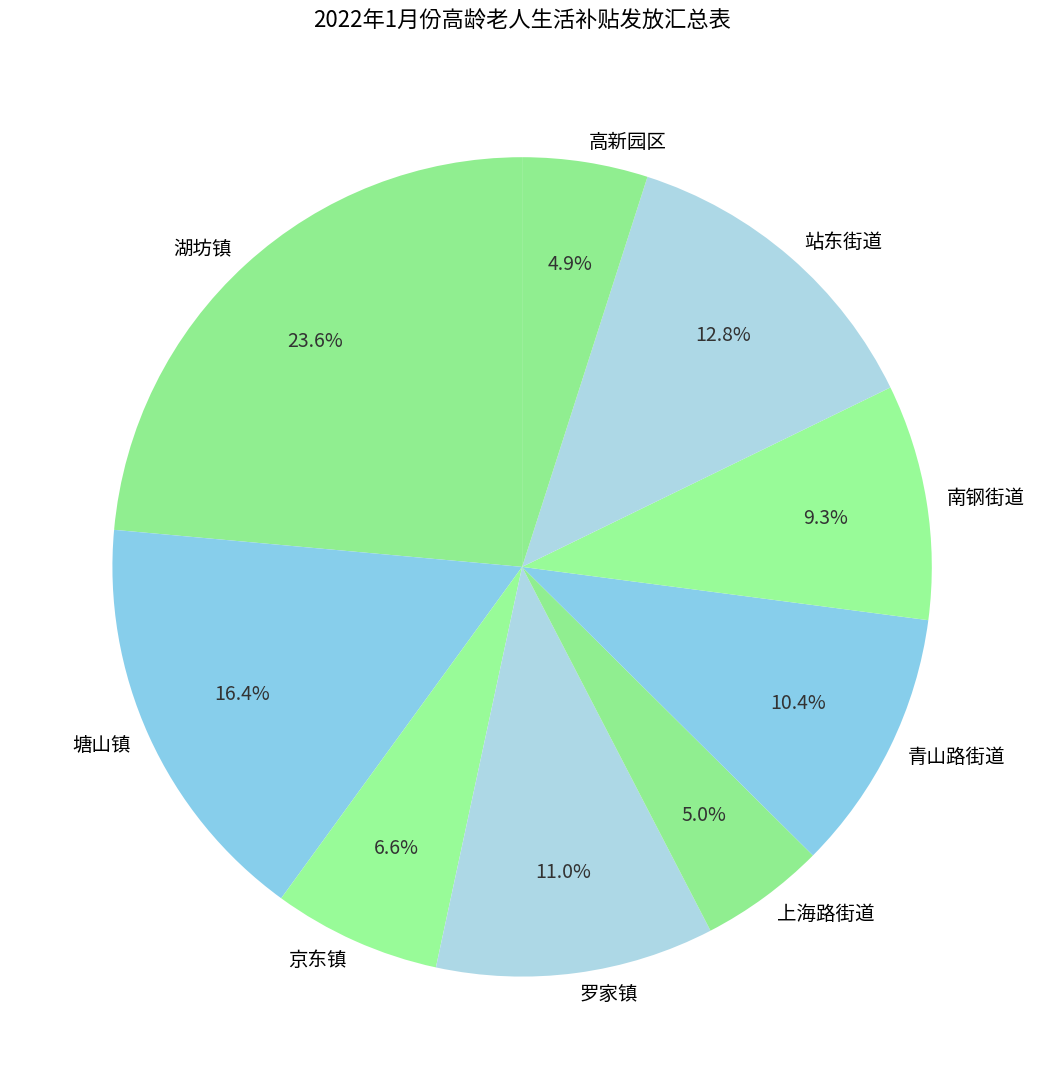

Combined, do 罗家镇 and 南钢街道 account for over 50%?

No